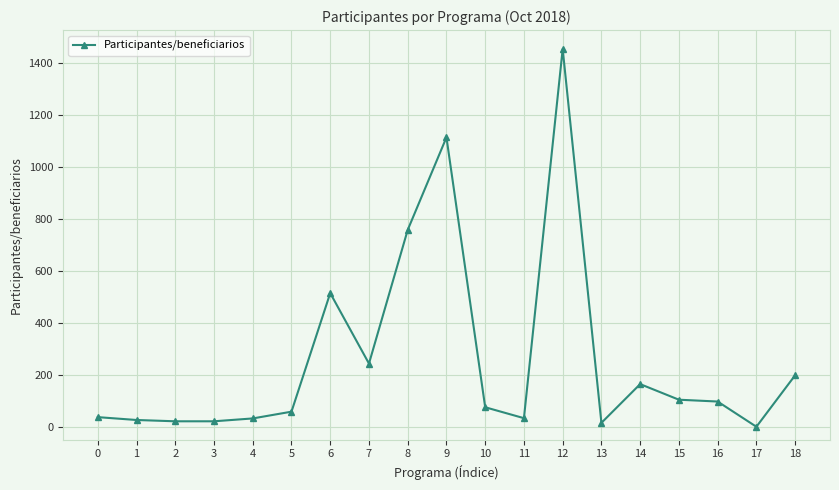

Does the chart display data point markers on the line(s)?

Yes